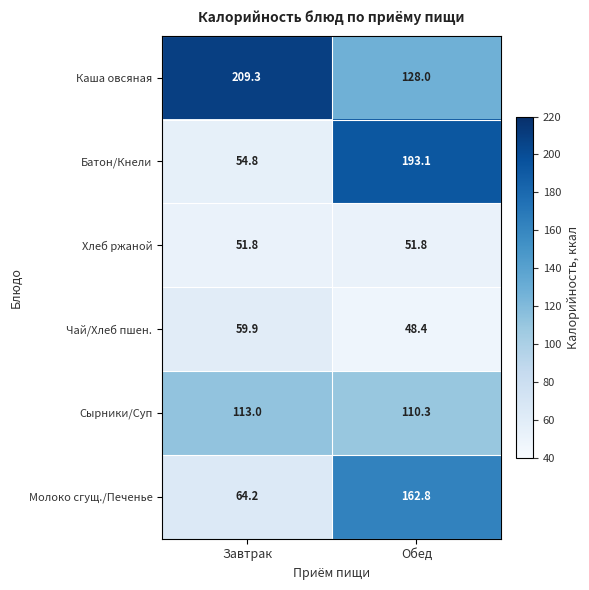

Is the value of Хлеб ржаной at Завтрак greater than the value of Каша овсяная at Завтрак?

No